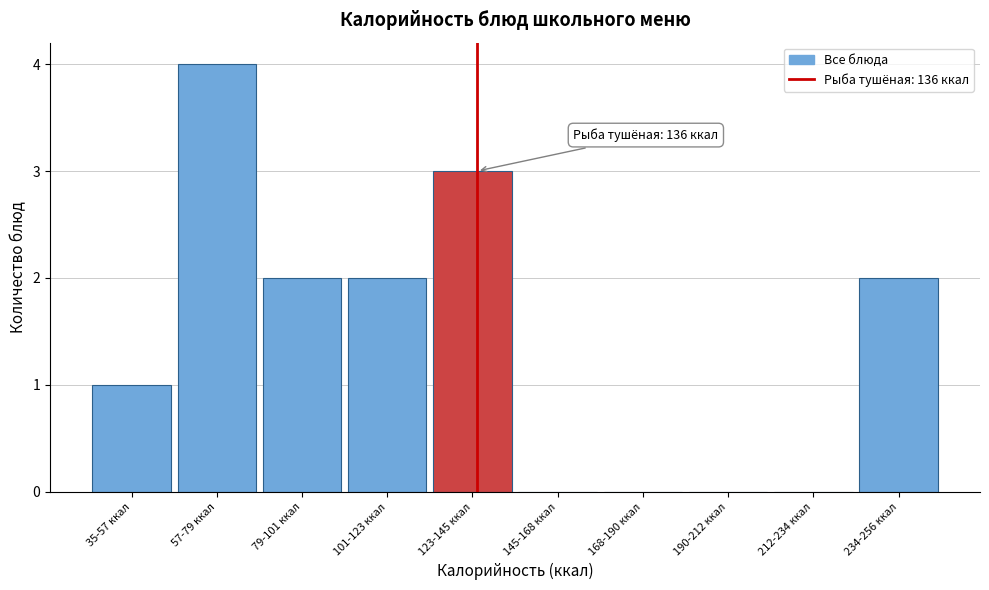

Reading left to right, list all the values displayed in this chart.

35-57 ккал=1	57-79 ккал=4	79-101 ккал=2	101-123 ккал=2	123-145 ккал=3	145-168 ккал=0	168-190 ккал=0	190-212 ккал=0	212-234 ккал=0	234-256 ккал=2